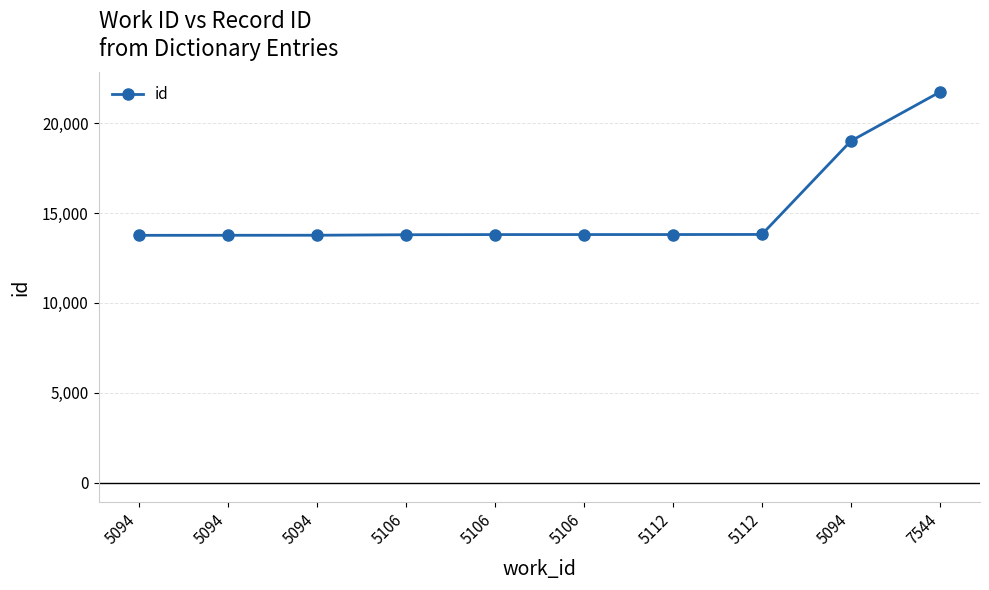

How many values are below 13808?

5